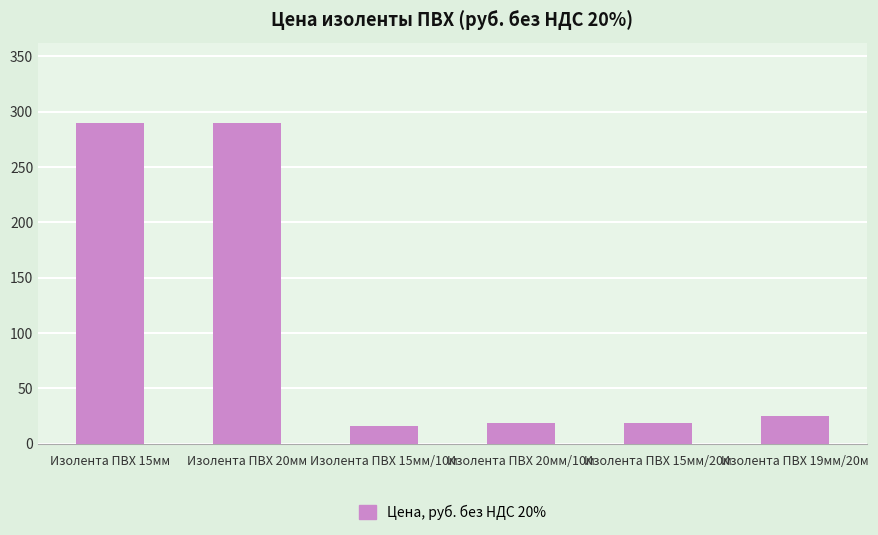

What is the difference between the second highest and minimum values?

274